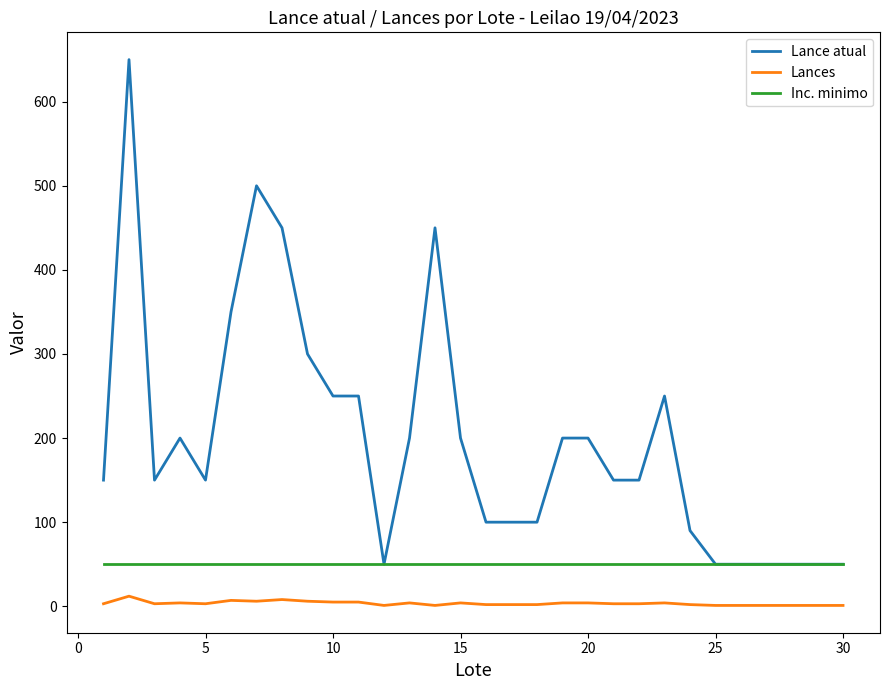

What is the maximum value for Lance atual?

650